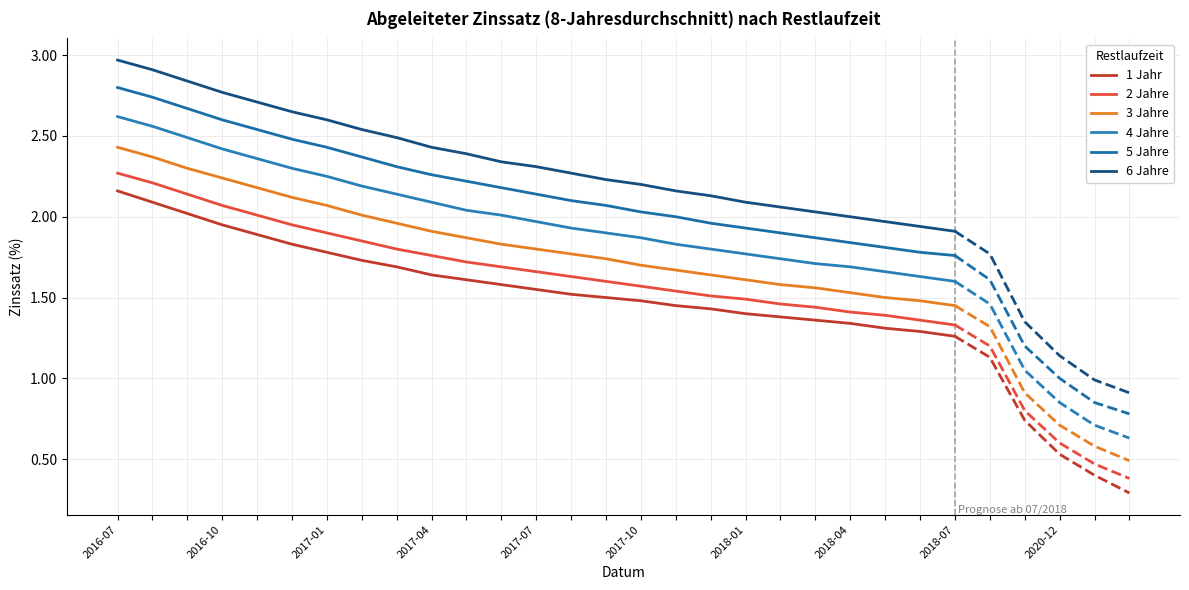

True or false: 1 Jahr and 3 Jahre cross at least once.

False